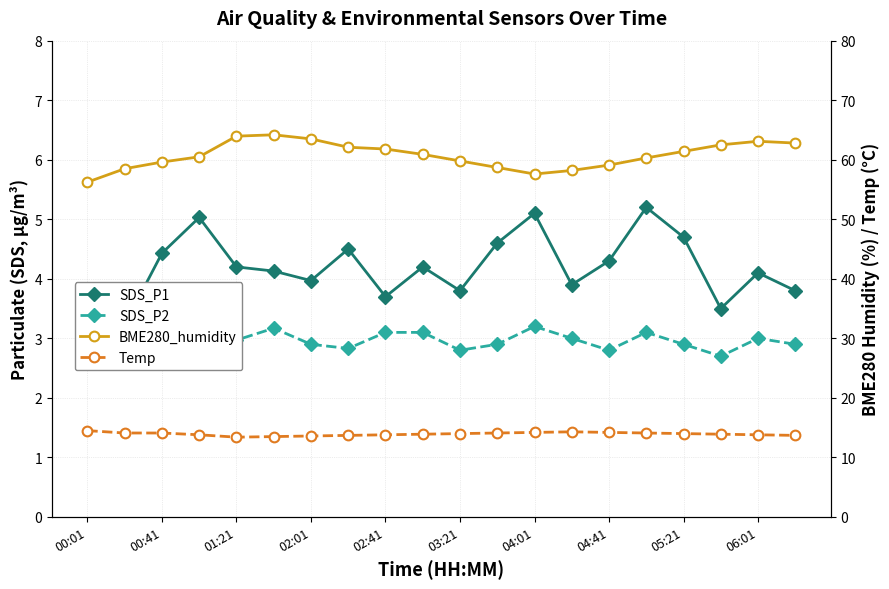

What are all the series names shown in the legend?

SDS_P1, SDS_P2, BME280_humidity, Temp